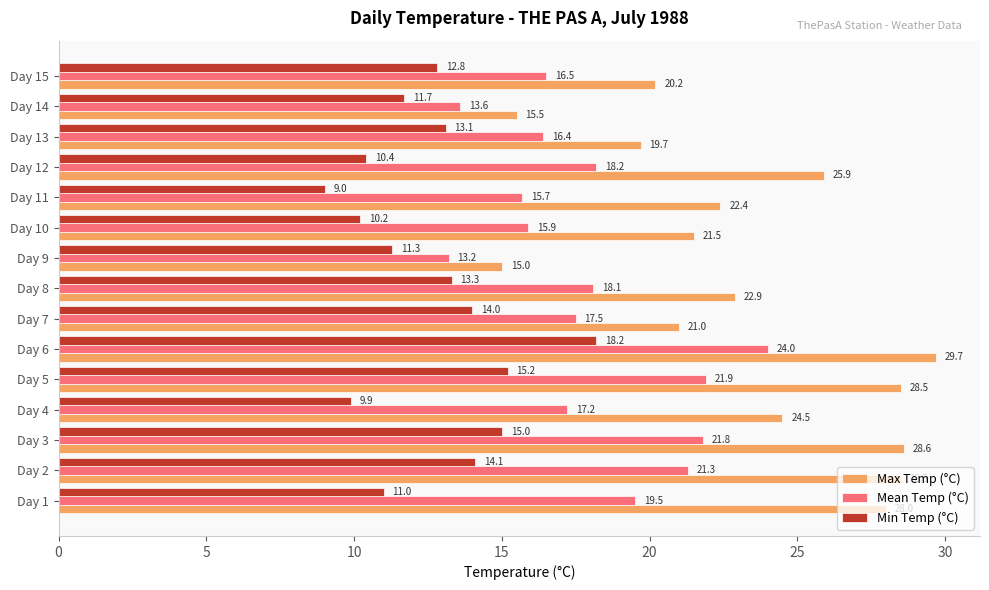

What are all the series names shown in the legend?

Max Temp (°C), Mean Temp (°C), Min Temp (°C)